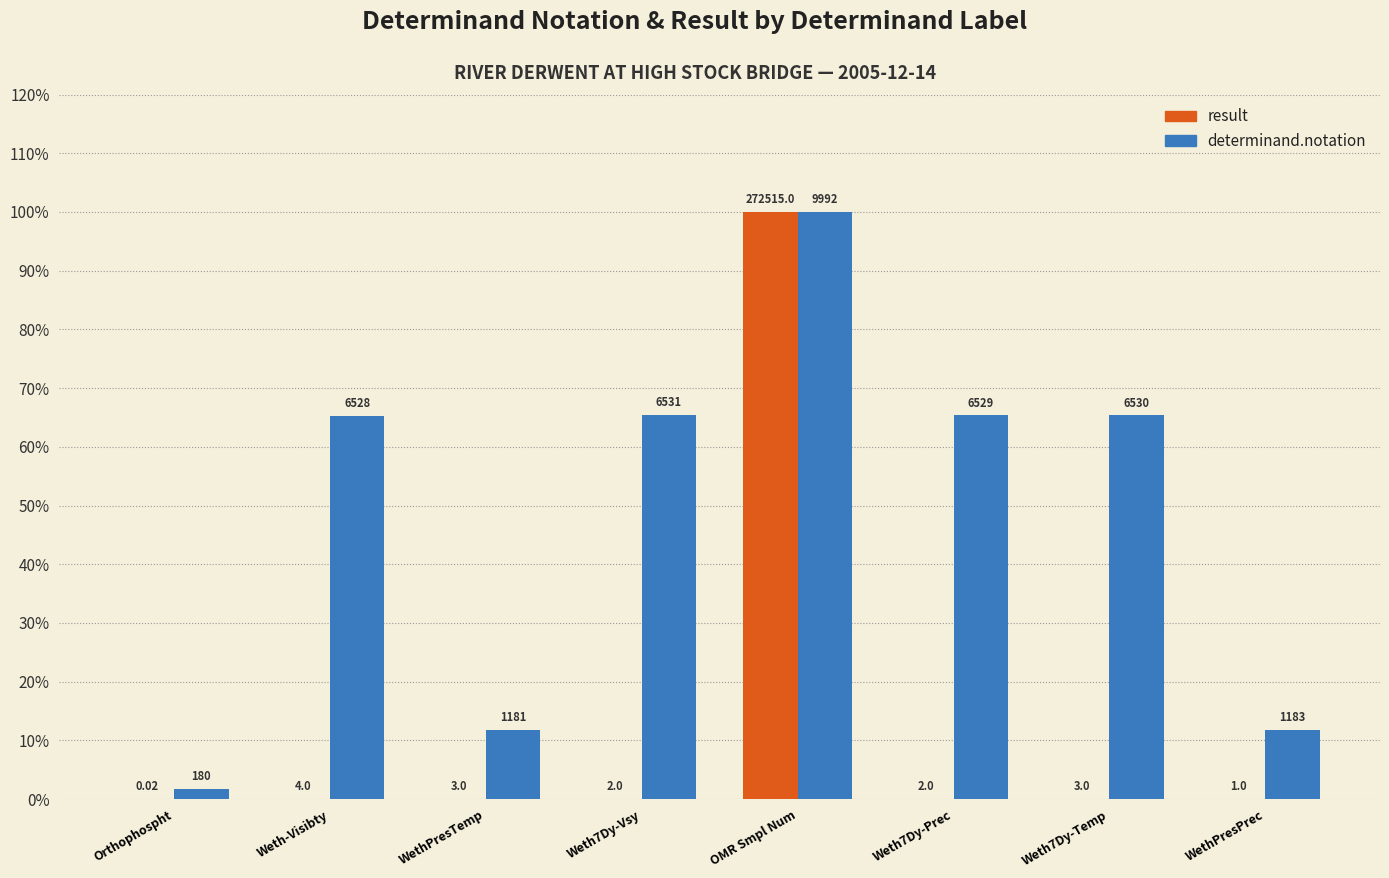

The determinand.notation series shows 100.0 at OMR Smpl Num. True or false?

True